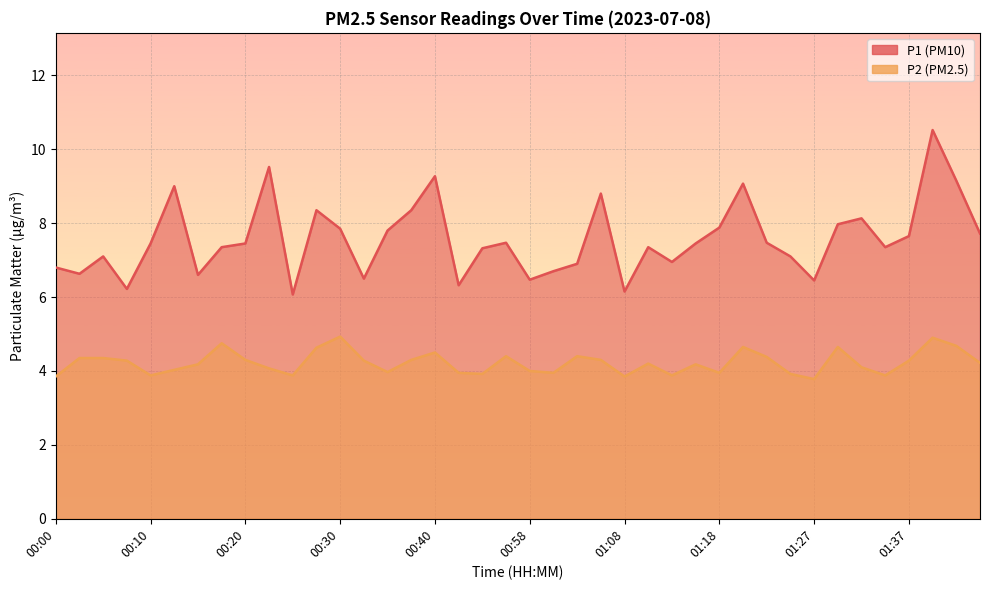

Reading left to right, list all the values displayed in this chart.

P1: 6.8	6.6	7.1	6.2	7.5	9.0	6.6	7.3	7.5	9.5	6.1	8.3	7.8	6.5	7.8	8.3	9.3	6.3	7.3	7.5	6.5	6.7	6.9	8.8	6.2	7.3	7.0	7.5	7.9	9.1	7.5	7.1	6.5	8.0	8.1	7.3	7.7	10.5	9.2	7.7
P2: 3.9	4.3	4.3	4.3	3.9	4.0	4.2	4.8	4.3	4.1	3.9	4.6	4.9	4.3	4.0	4.3	4.5	4.0	3.9	4.4	4.0	4.0	4.4	4.3	3.9	4.2	3.9	4.2	4.0	4.7	4.4	3.9	3.8	4.7	4.1	3.9	4.3	4.9	4.7	4.2